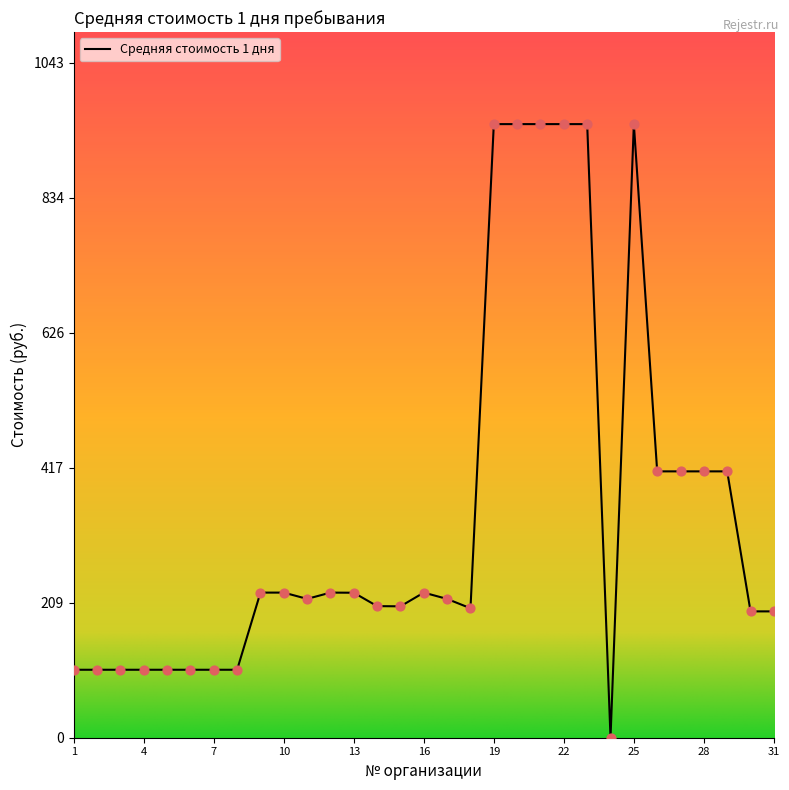

What is the maximum value shown in the chart?

948.0